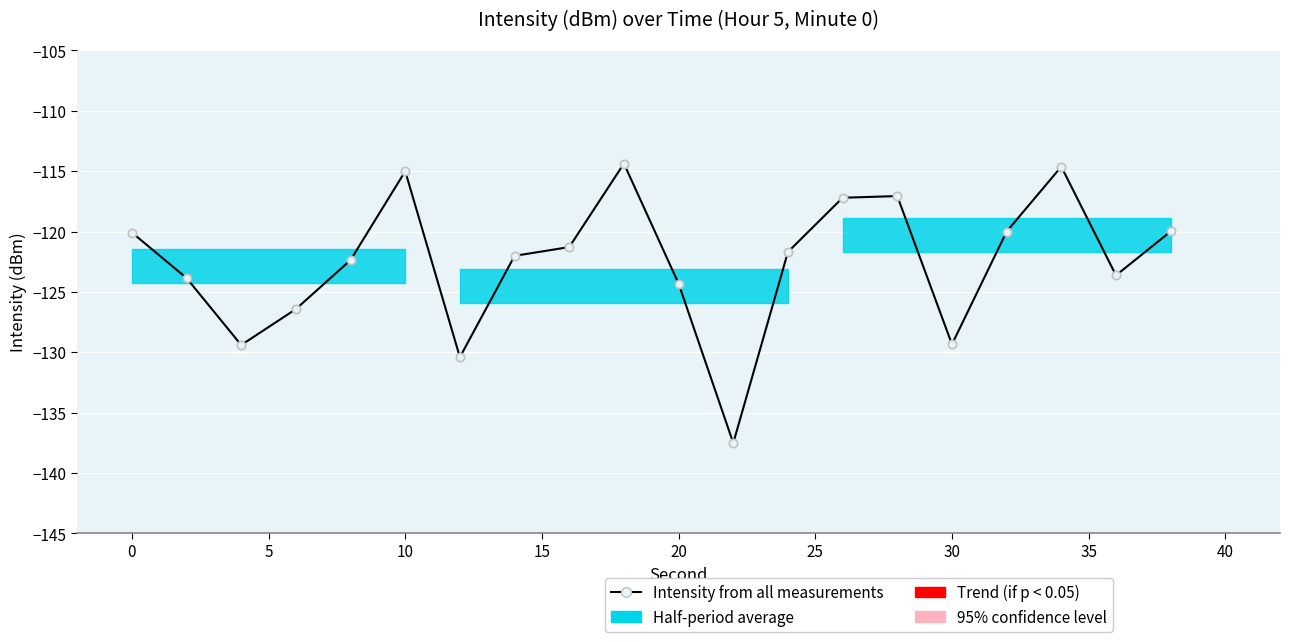

What is the minimum value shown in the chart?

-137.5